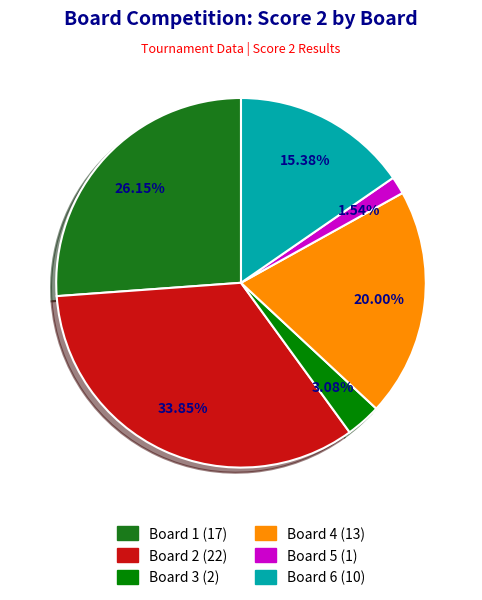

How many segments does this pie chart have?

6